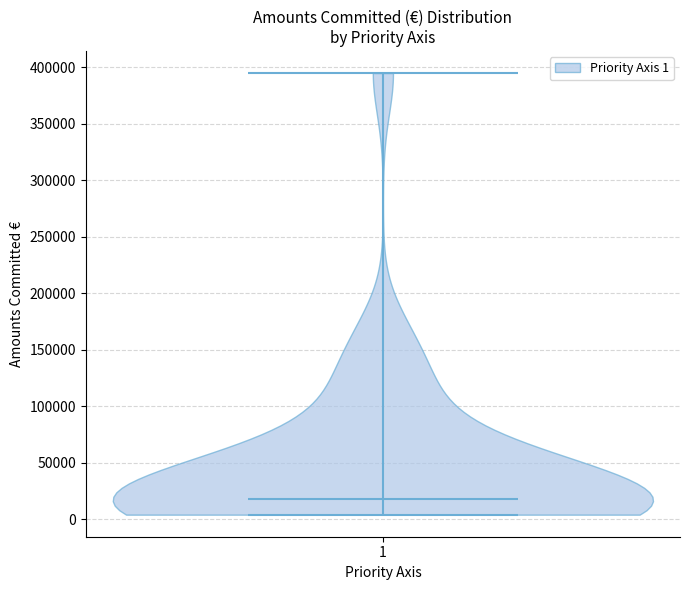

Read this violin plot against the y-axis: where its median line is, and the lowest and highest points the violin reaches. The values are not printed on the chart, so give them approximately, as read against the axis.

median line 20000, lowest point 5000, highest point 395000